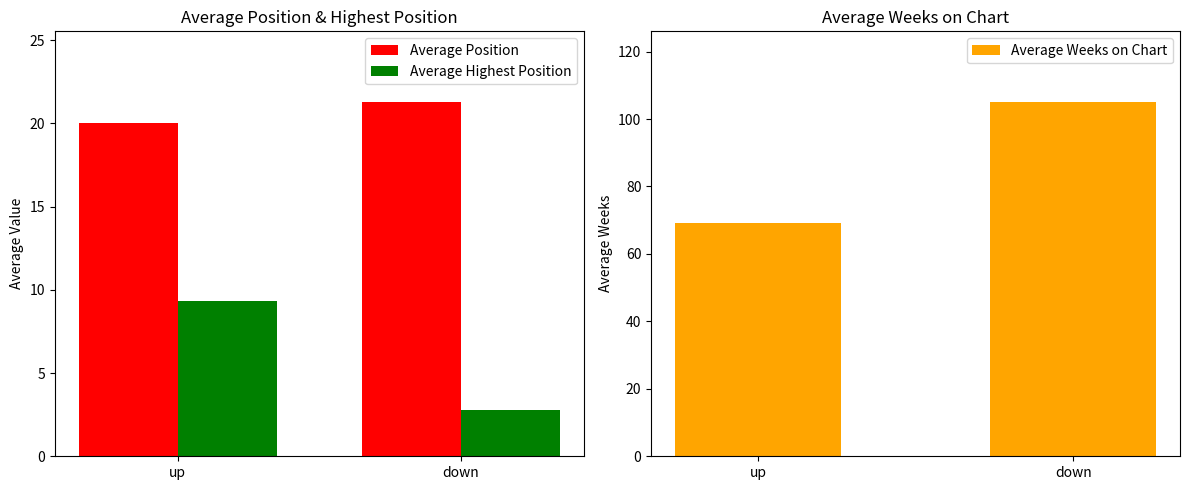

What is the greatest value displayed?

105.0